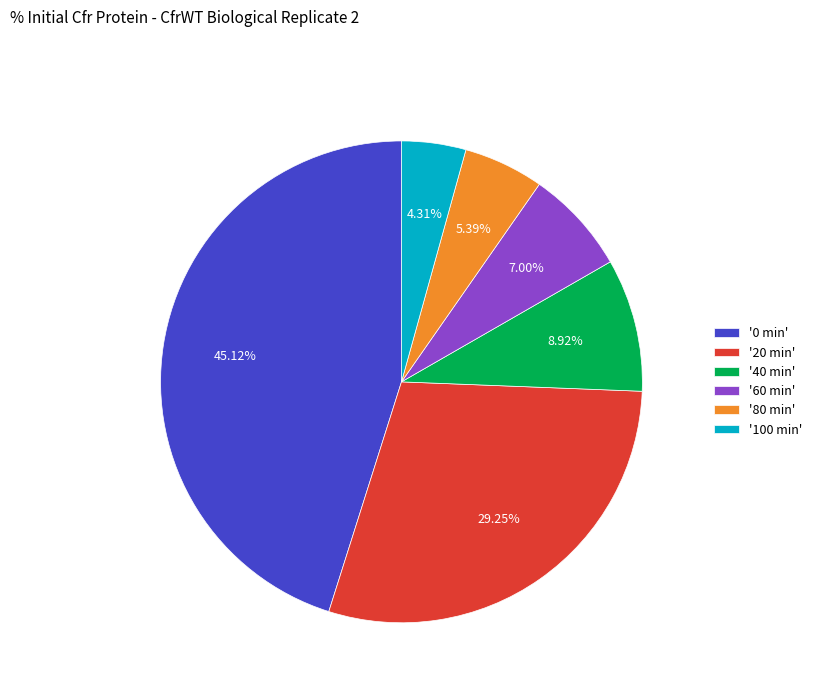

Does any single category account for the majority?

No